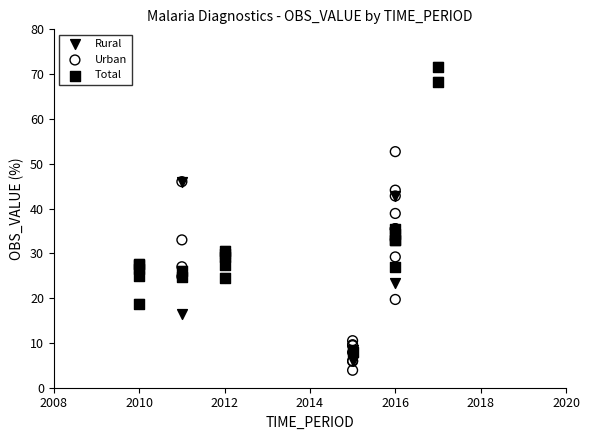

What are all the series names shown in the legend?

Rural, Urban, Total